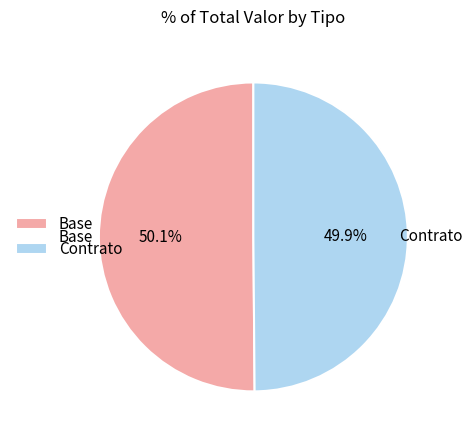

What is the ratio of the value at Contrato to the value at Base?

1.0